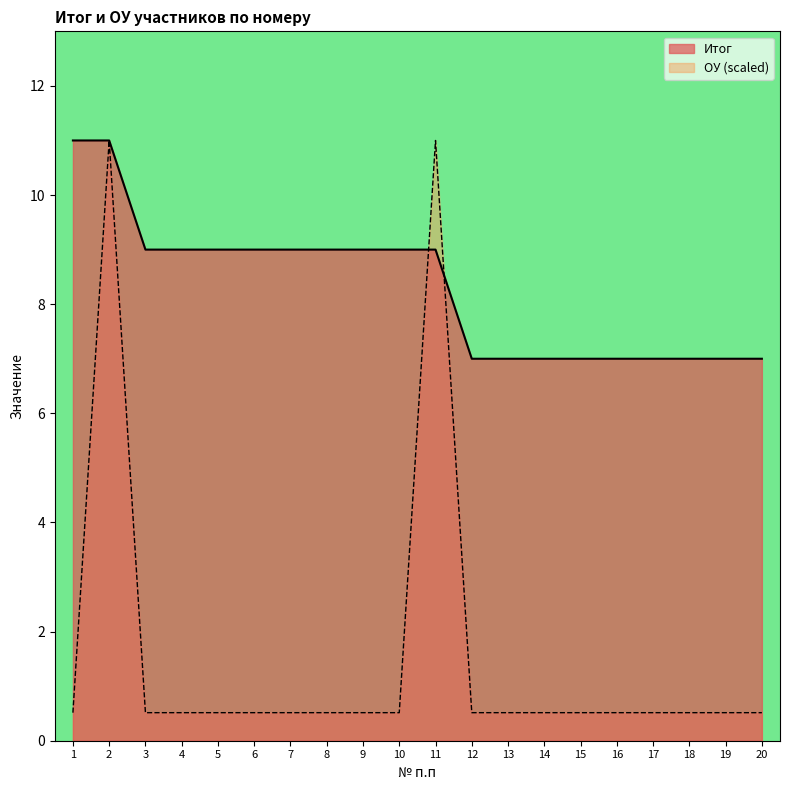

What is the average value of the Итог series?

8.3